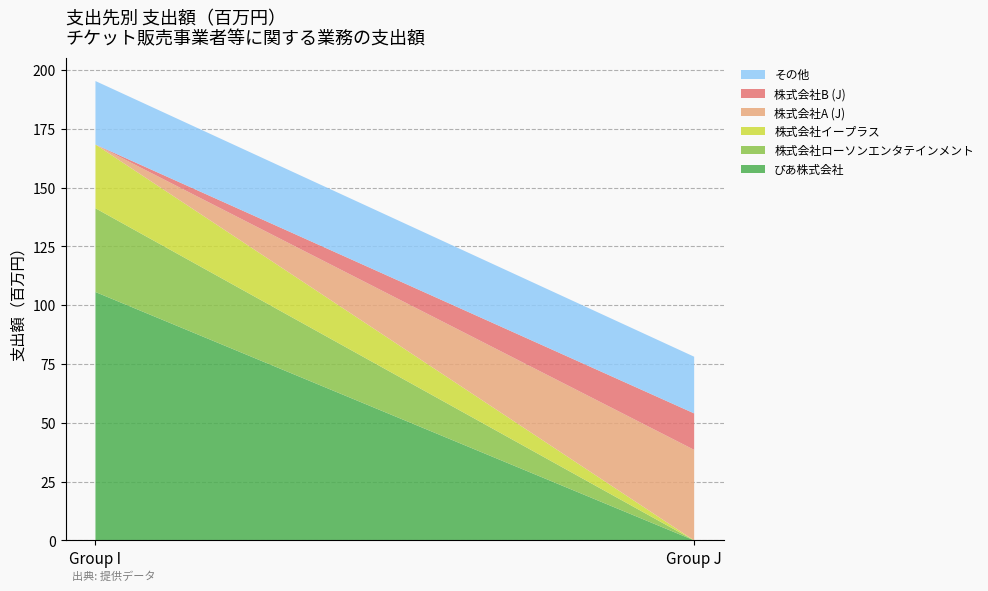

Reading right to left, transcribe the values for ぴあ株式会社.

0.0	105.6